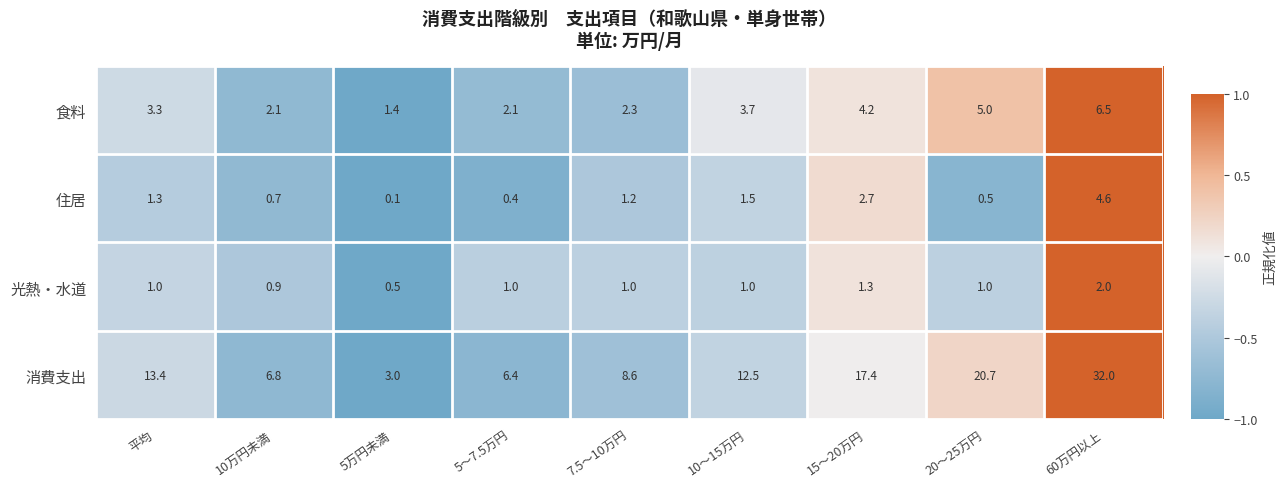

Rank the series at 5万円未満 from lowest to highest value.

住居, 光熱・水道, 食料, 消費支出